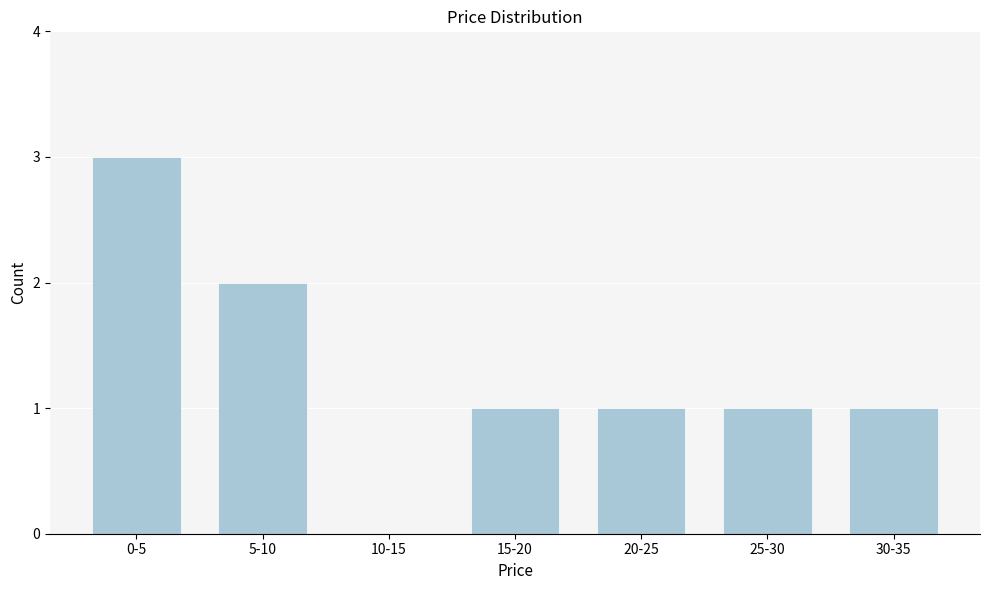

Reading left to right, transcribe all the data shown in this chart.

0-5=3	5-10=2	10-15=0	15-20=1	20-25=1	25-30=1	30-35=1